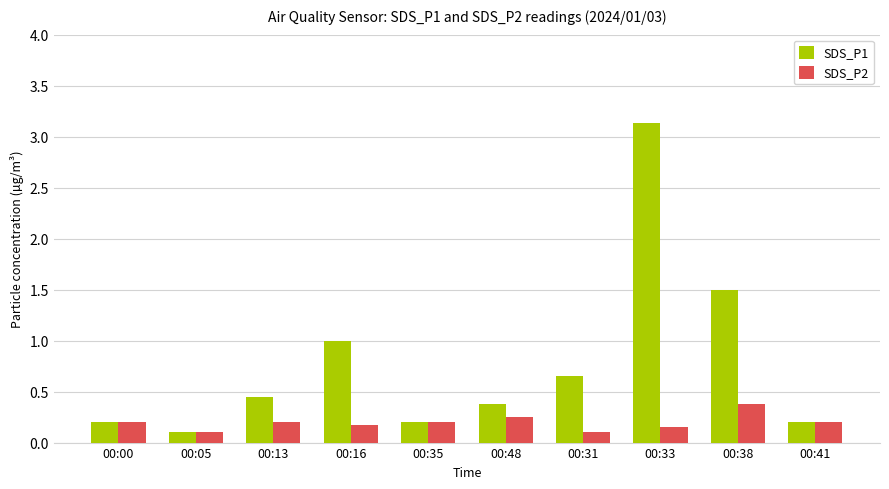

At which category is the sum across all series the highest?

00:33